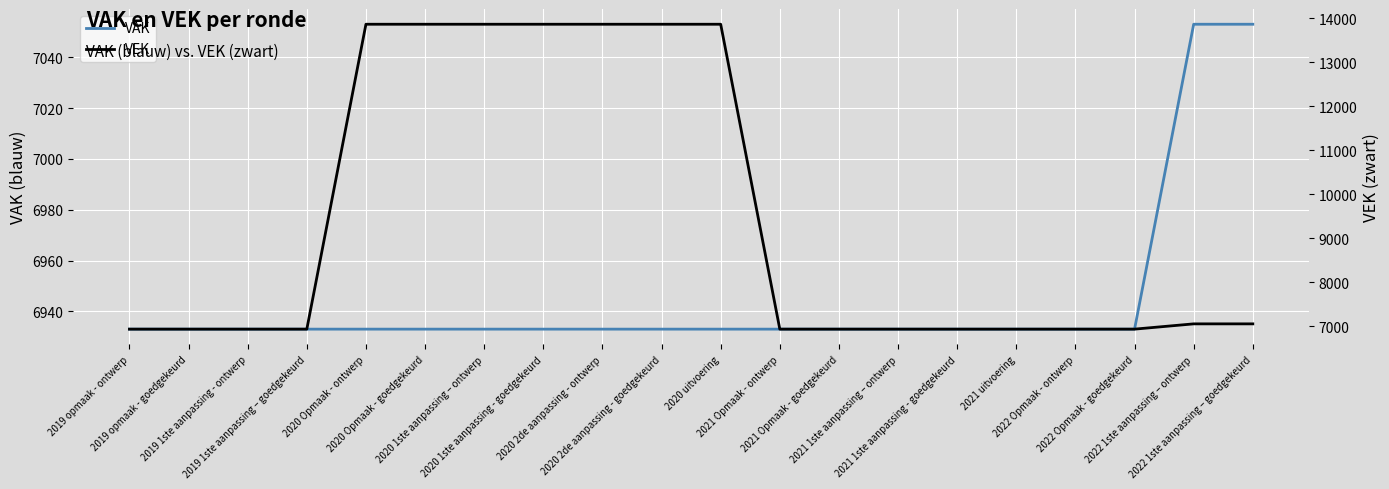

What is the difference between the second highest and second lowest values in the VAK series?

120